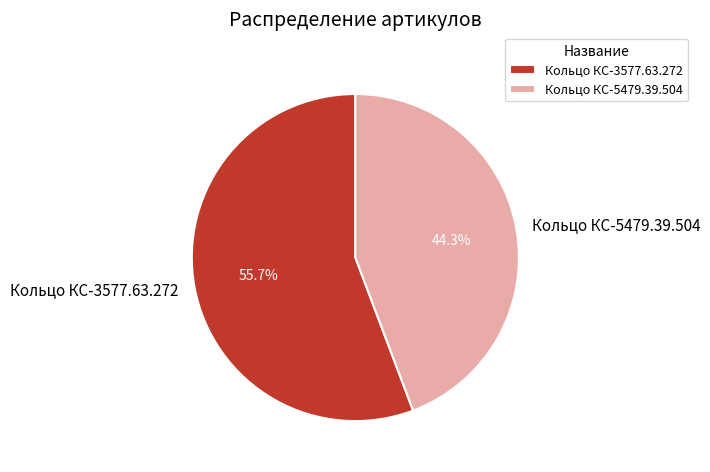

To the nearest percent, what is the difference between the largest and smallest slice percentages?

11%